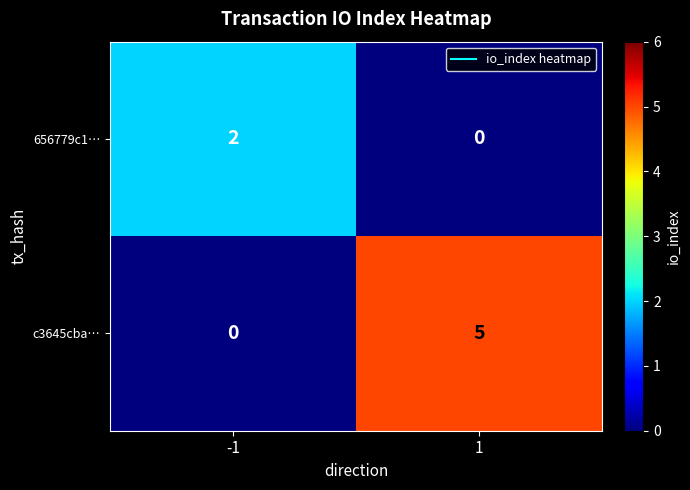

How many data points does each series have?

2